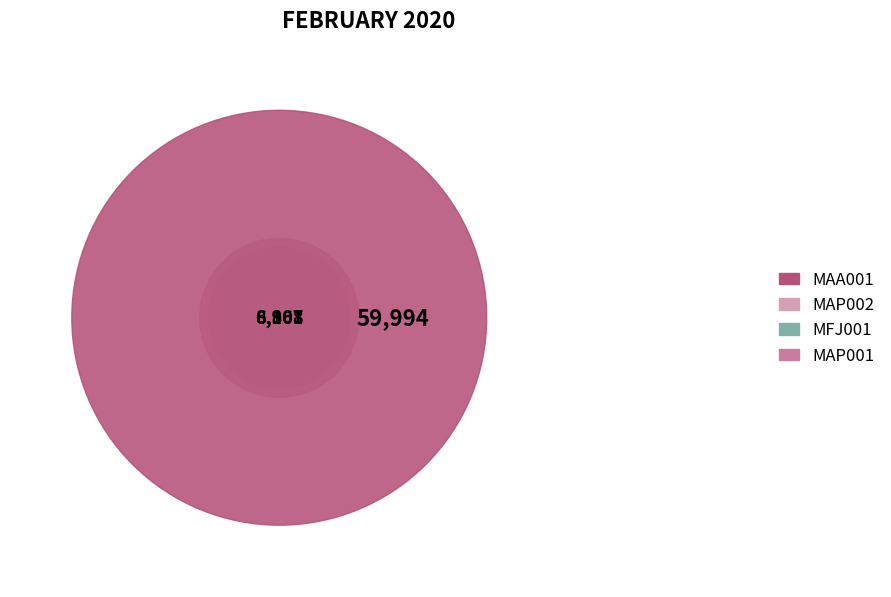

To the nearest percent, what is the difference between the MFJ001 and MAP001 slice percentages?

1%